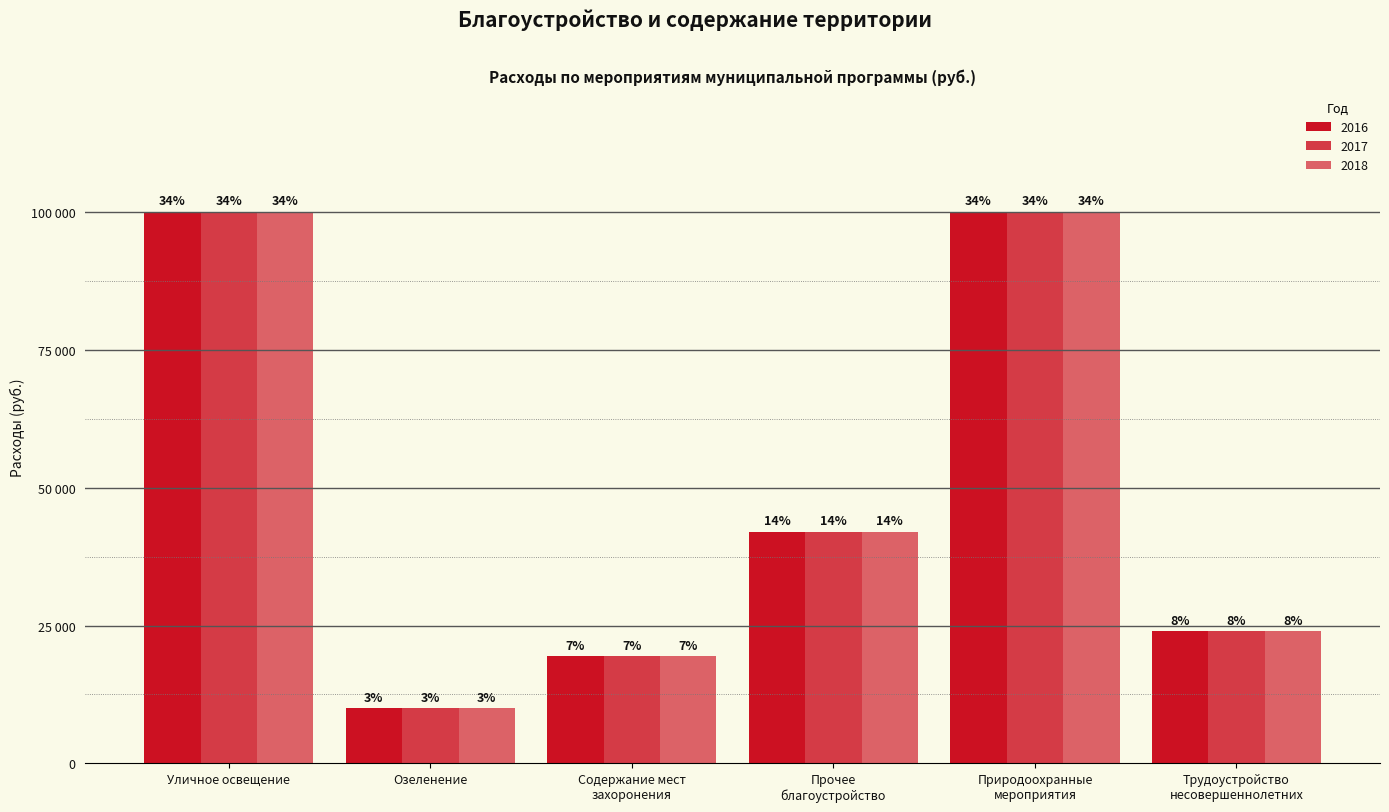

What is the minimum value shown in the chart?

10000